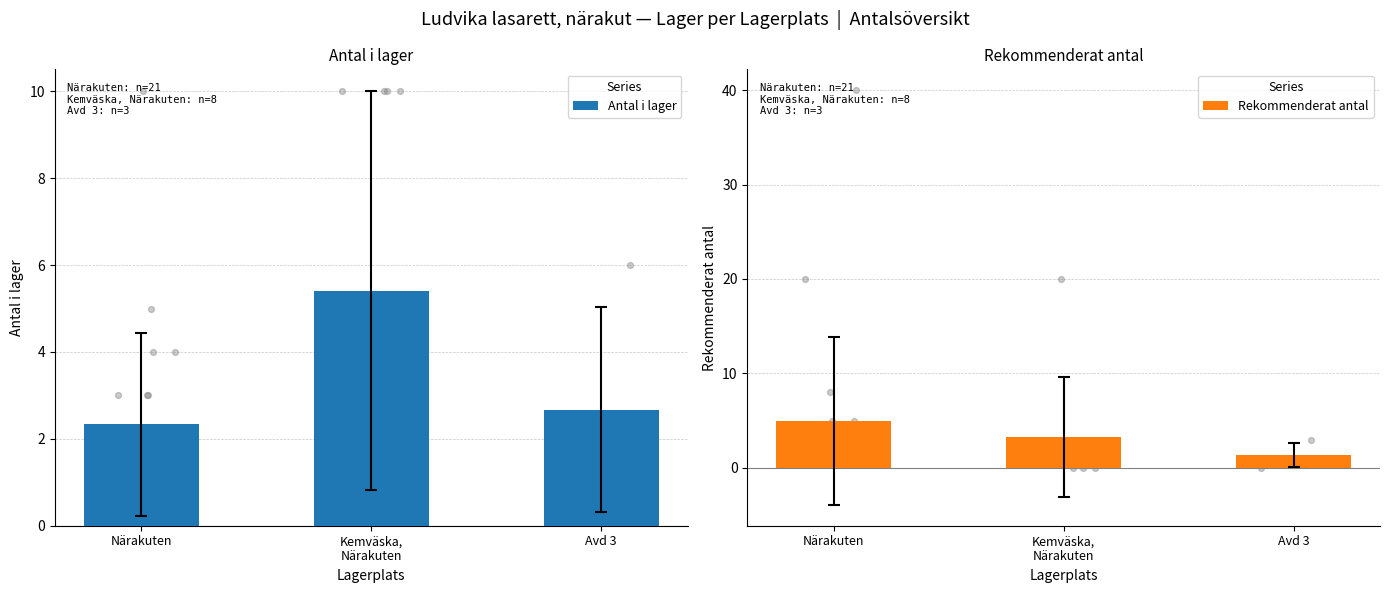

What is the total value across all series at Närakuten?

7.3